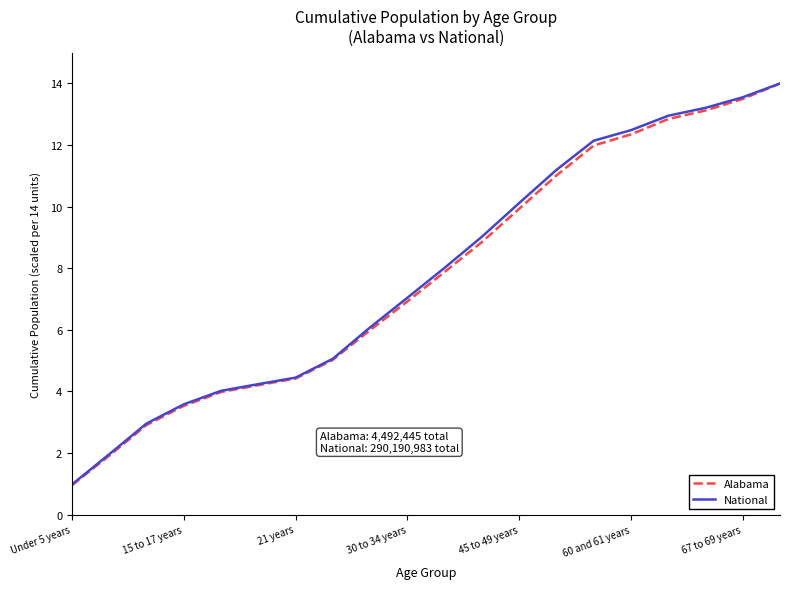

What is the smallest value displayed?

1.0